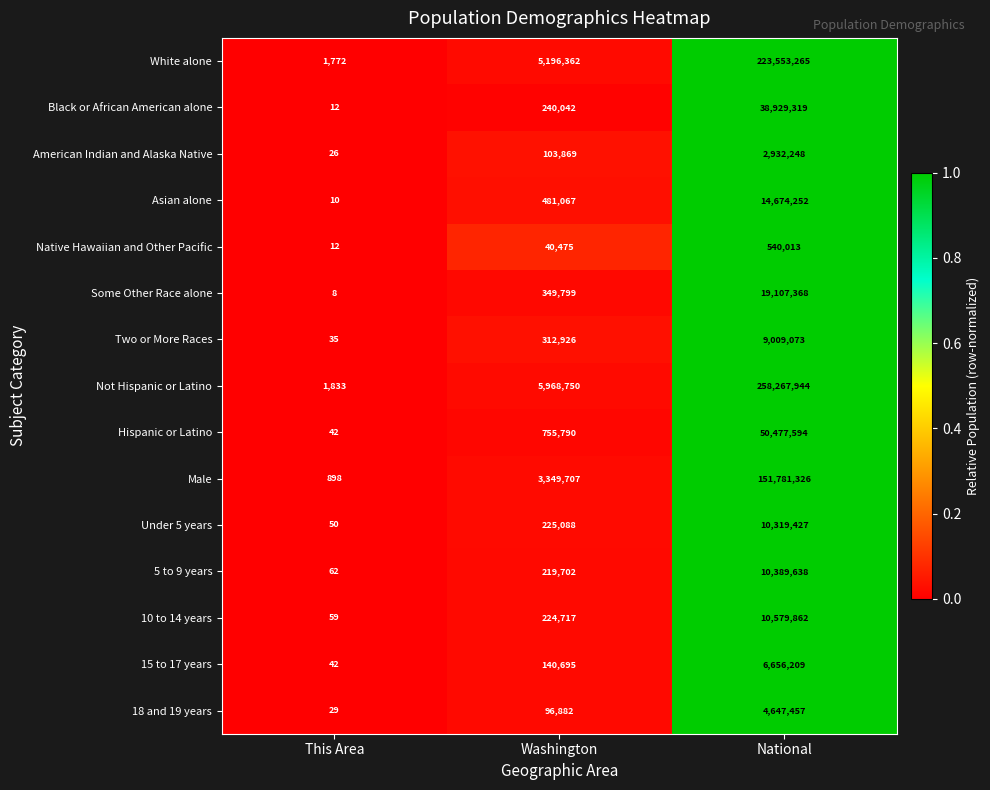

Is it true that 10 to 14 years equals 10579862 at National?

True